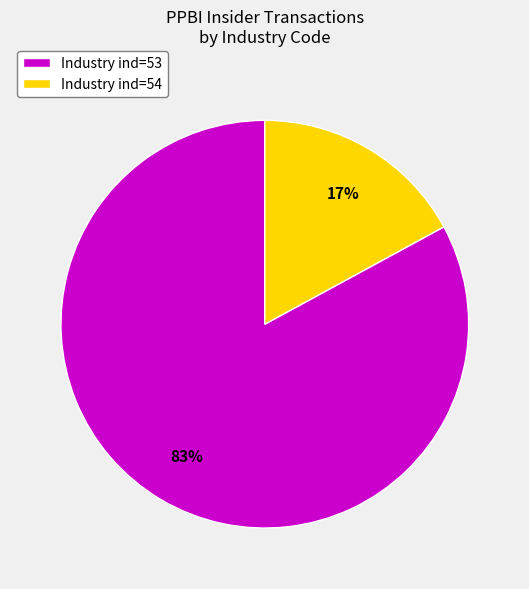

Between Industry ind=54 and Industry ind=53, which is larger?

Industry ind=53